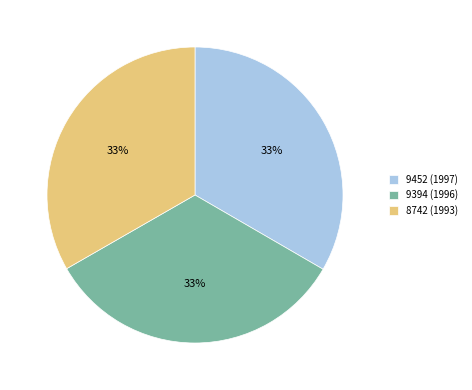

To the nearest percent, what is the combined percentage of 8742 (1993) and 9452 (1997)?

67%